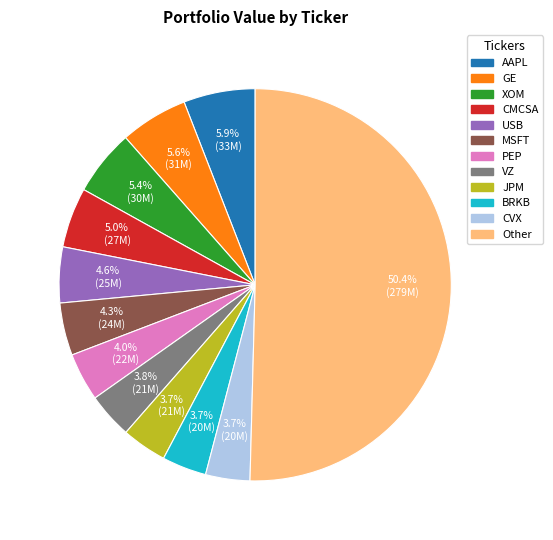

Which category has the biggest portion of the pie?

Other